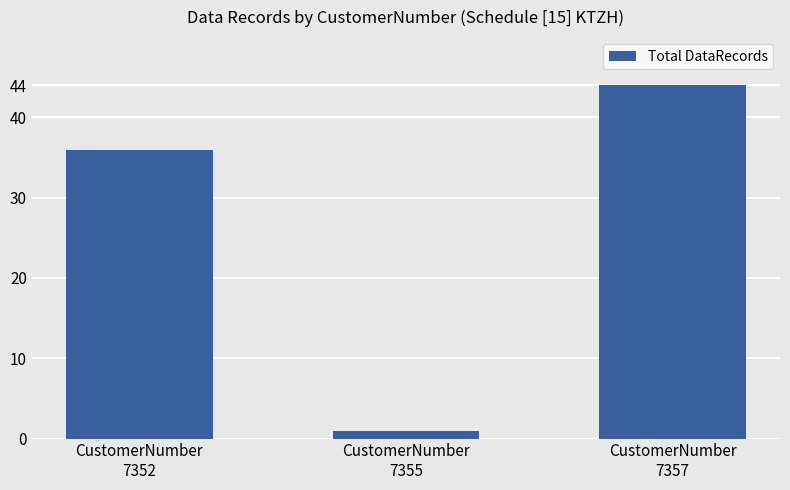

Read the value at CustomerNumber
7352, to the nearest 10.

40